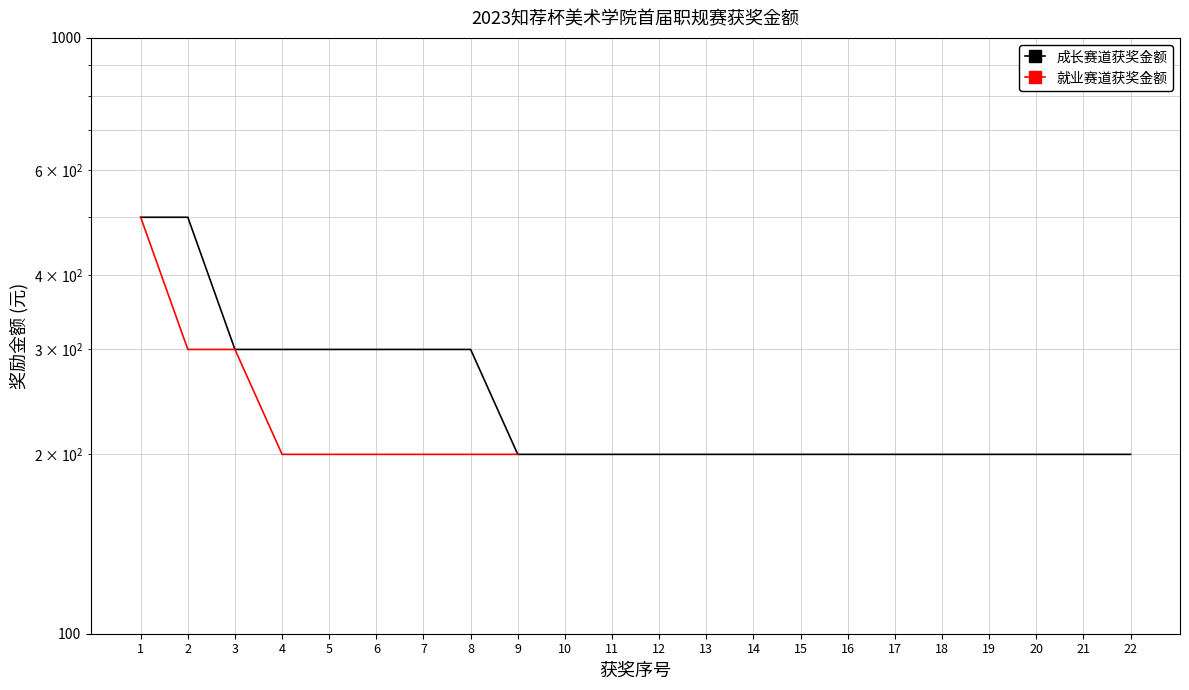

Count the values in the range 200 to 300.

20